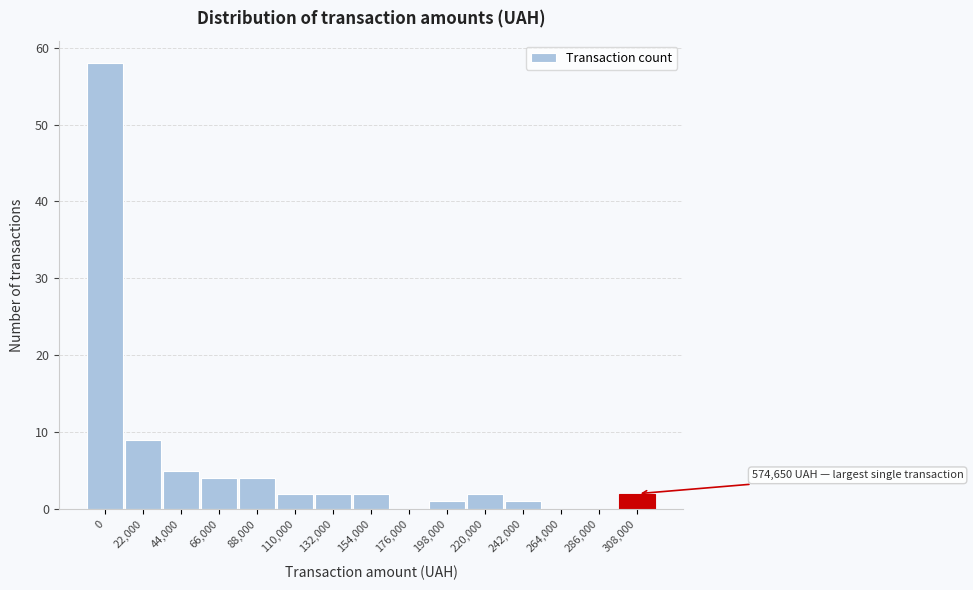

Reading left to right, transcribe all the data shown in this chart.

0=58	22,000=9	44,000=5	66,000=4	88,000=4	110,000=2	132,000=2	154,000=2	176,000=0	198,000=1	220,000=2	242,000=1	264,000=0	286,000=0	308,000=2